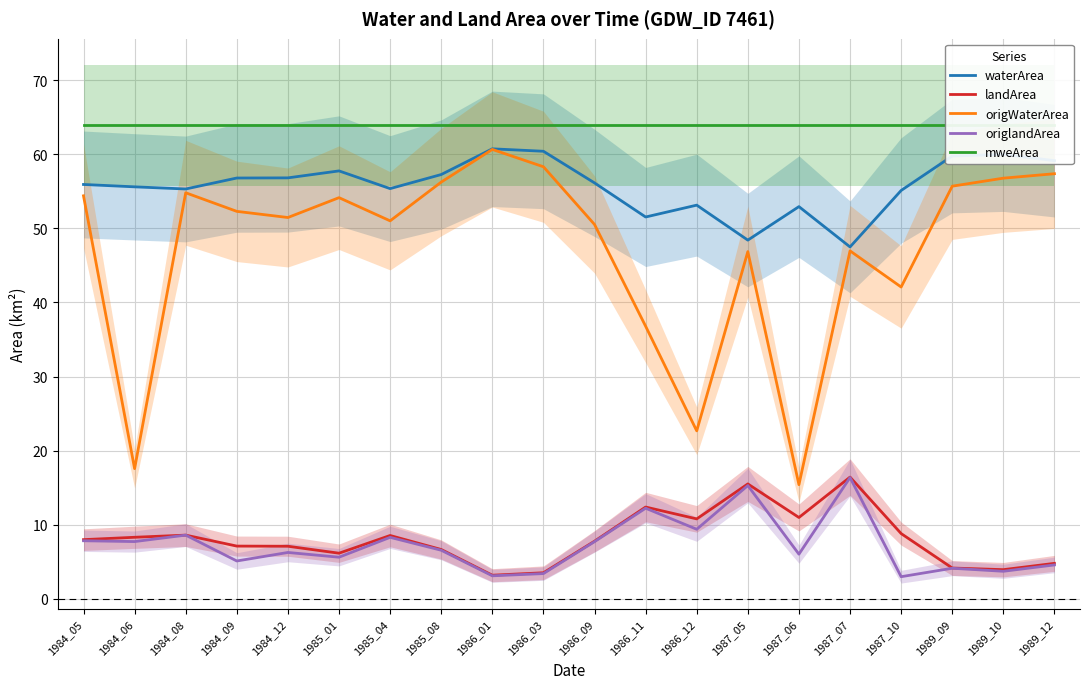

True or false: origlandArea and waterArea cross at least once.

False